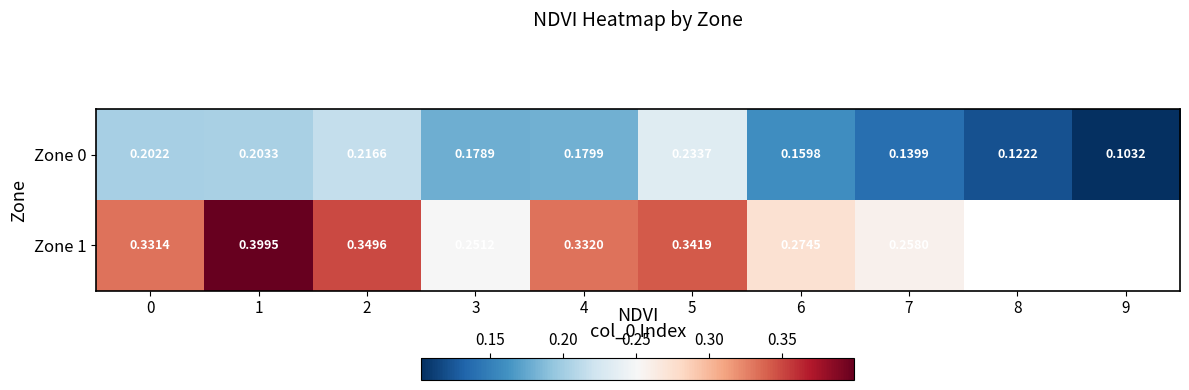

How many data points does each series have?

10